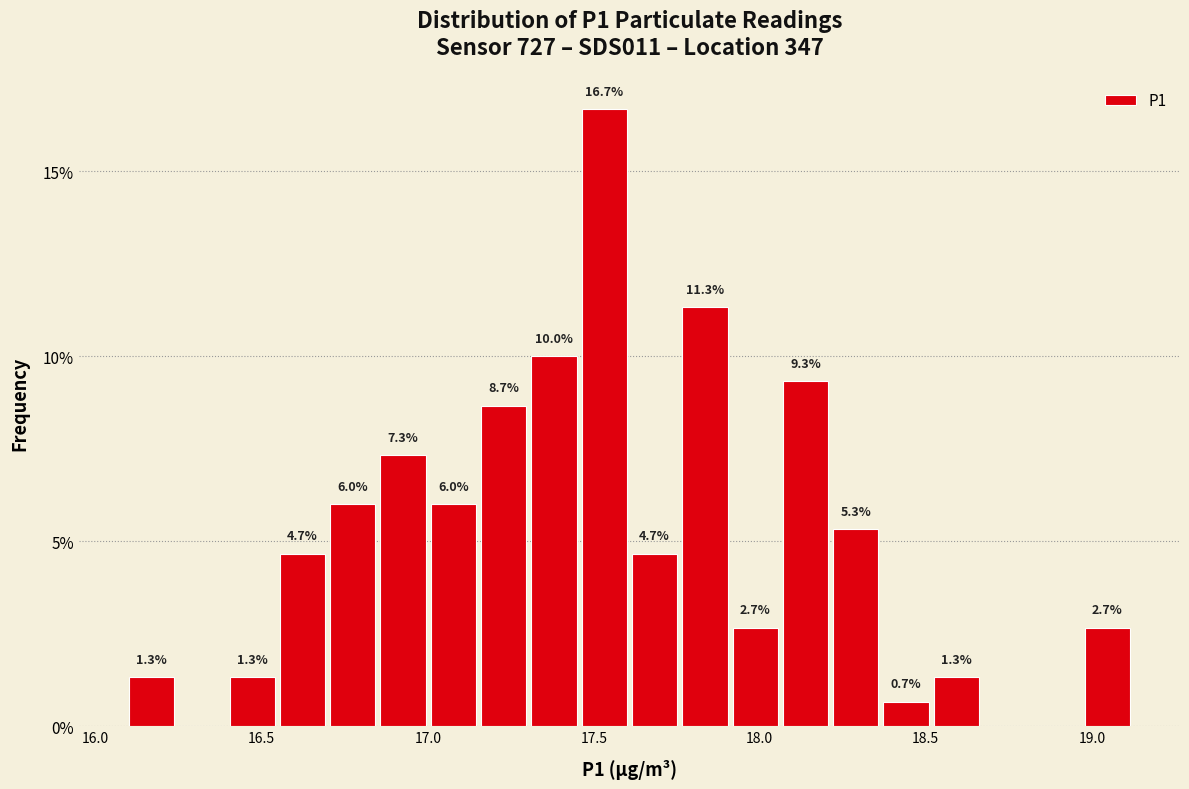

Around what value on the x-axis is the tallest bar? Give the approximate position of its centre, as read against the axis.

17.55